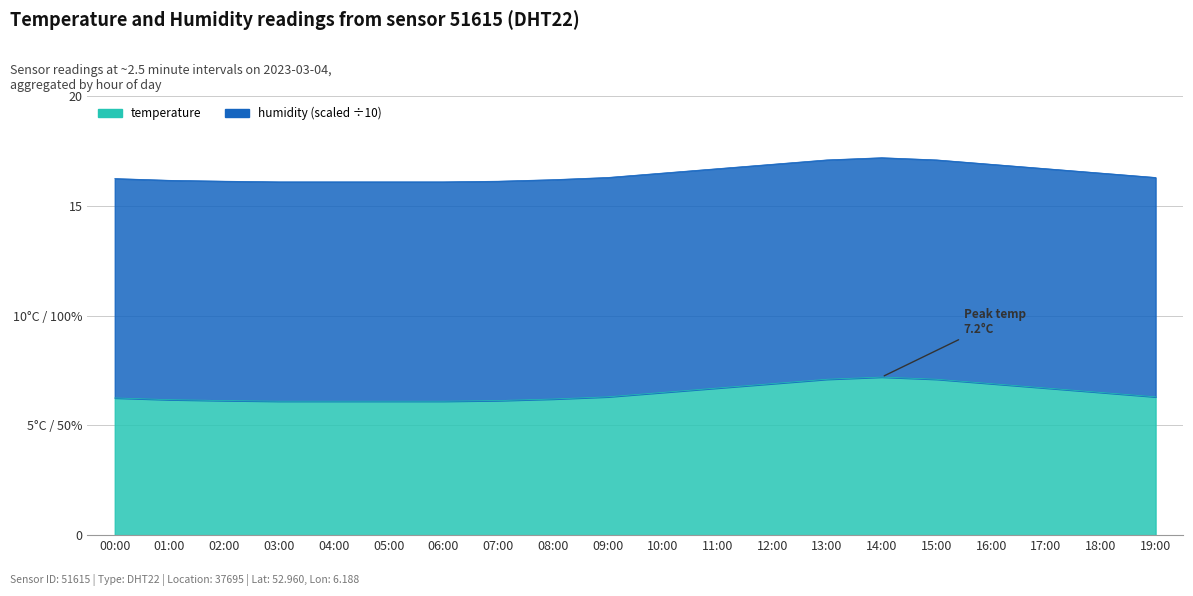

What is the smallest value displayed?

6.1